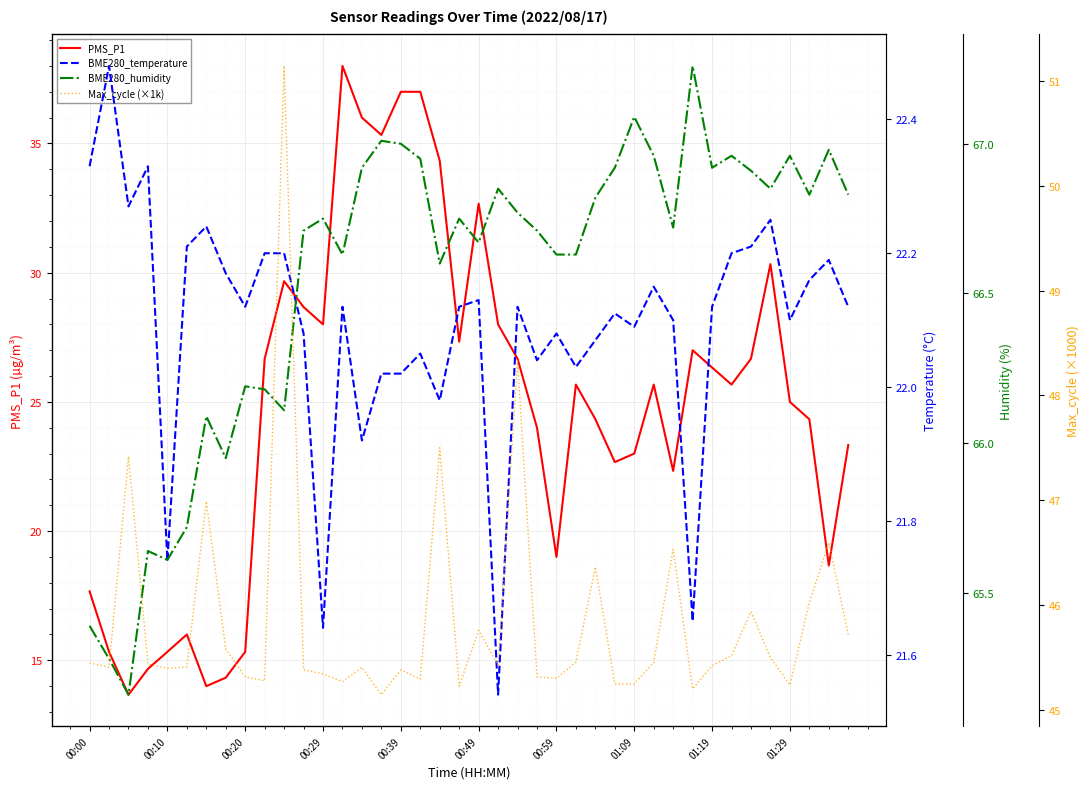

The PMS_P1 series shows 19.0 at 00:59. True or false?

True